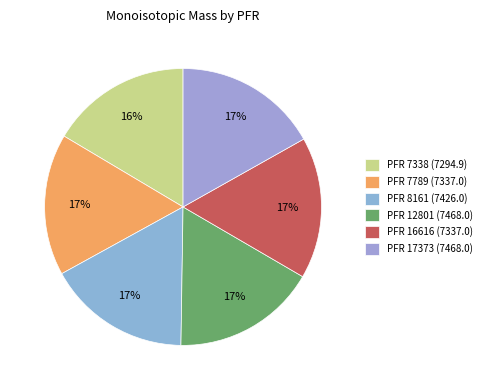

How many slices are in this pie chart?

6